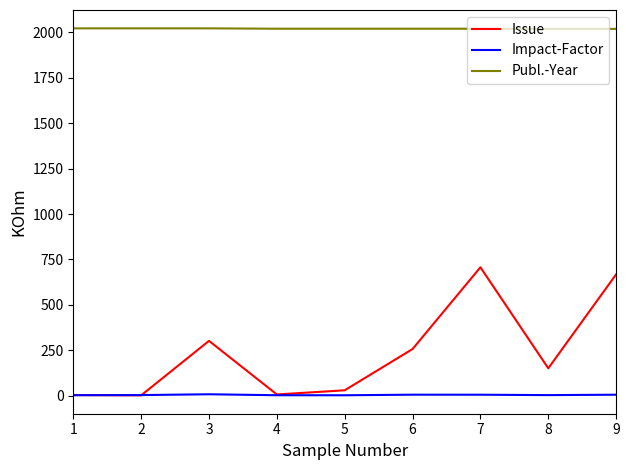

Which category has the highest value in the Issue series?

7